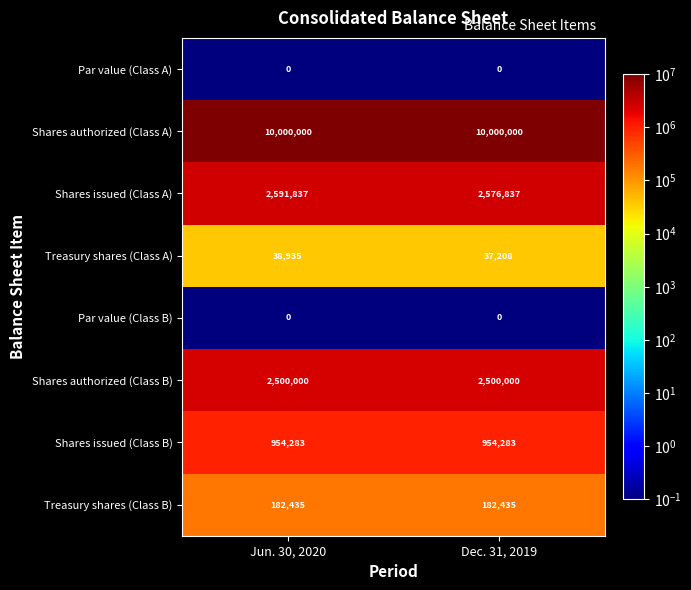

At how many categories does at least one series exceed 3427241?

2